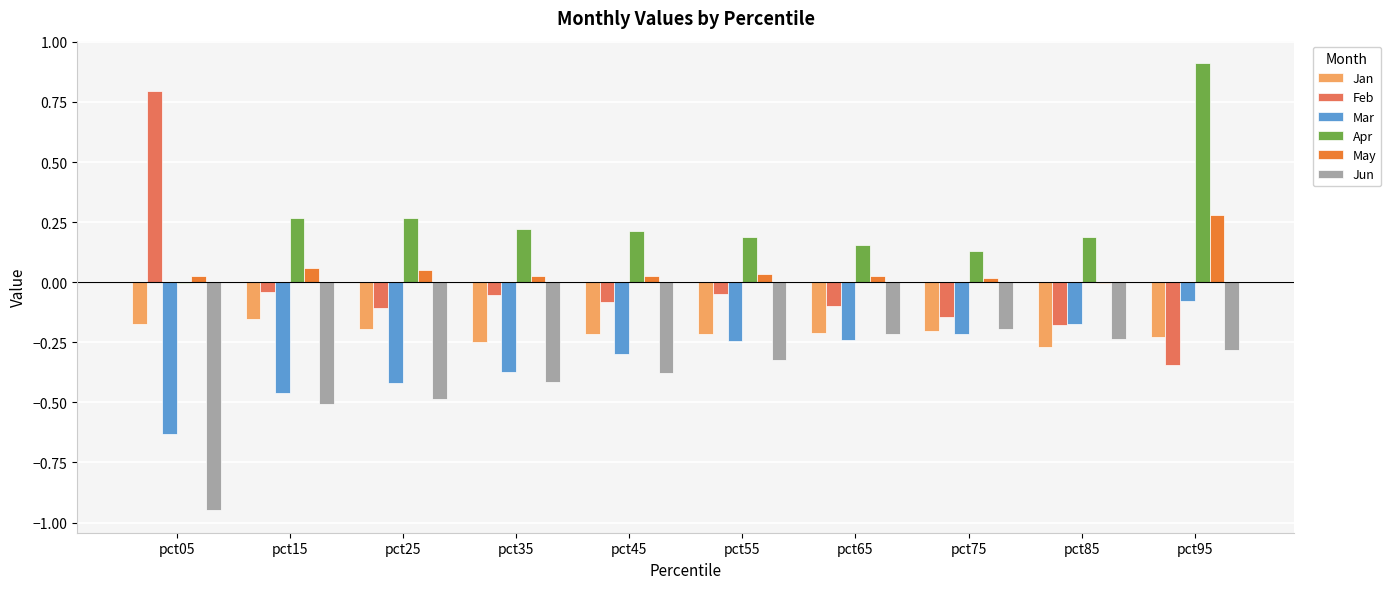

Where is Apr nearest to the value 0?

pct05